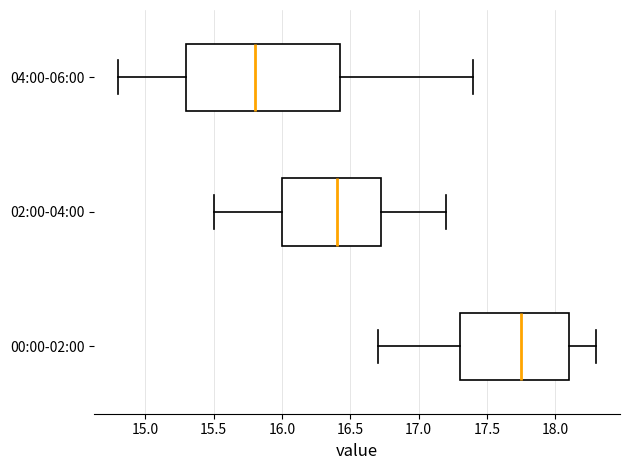

Which box is the widest, from its left edge to its right edge?

04:00-06:00